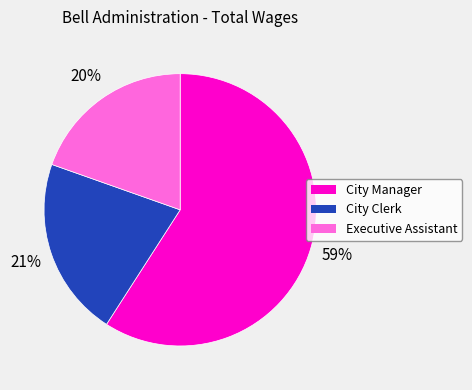

What percentage is the City Manager slice, to the nearest percent?

59%